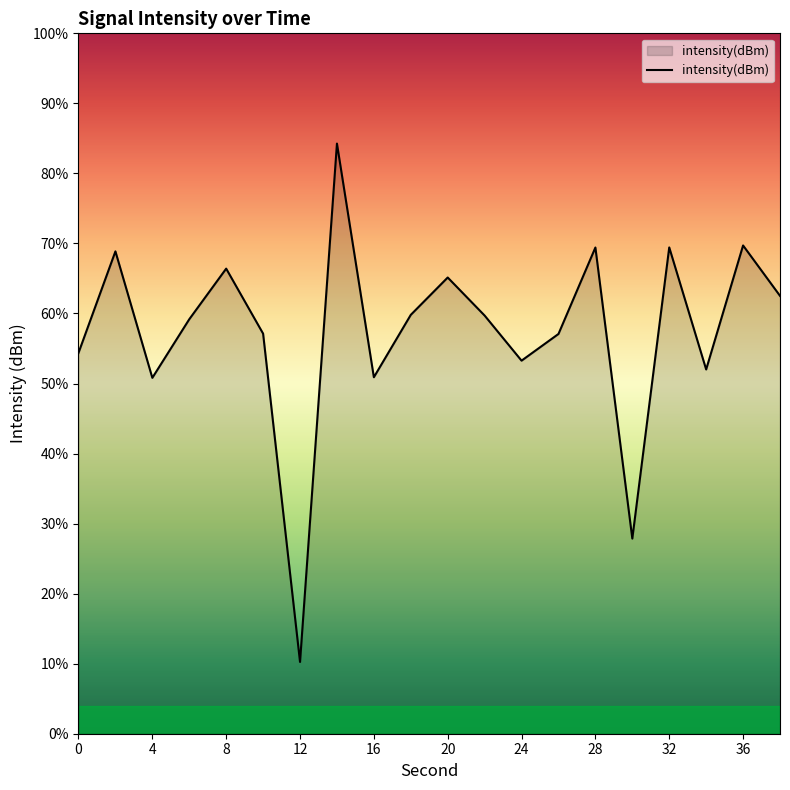

How many interior local peaks (higher than both neighbors) does the data have?

7